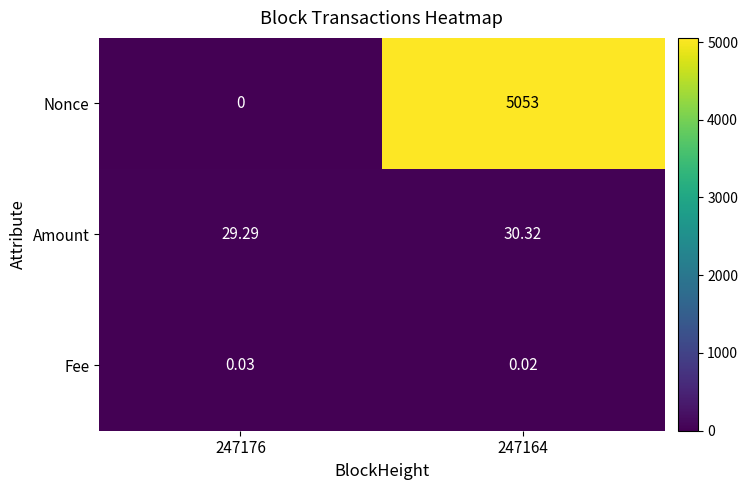

How many categories are shown in the chart?

2